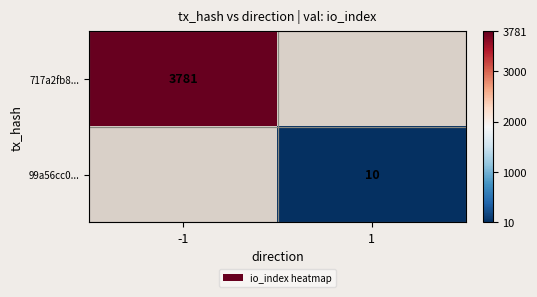

Which category has the highest value across all series?

-1